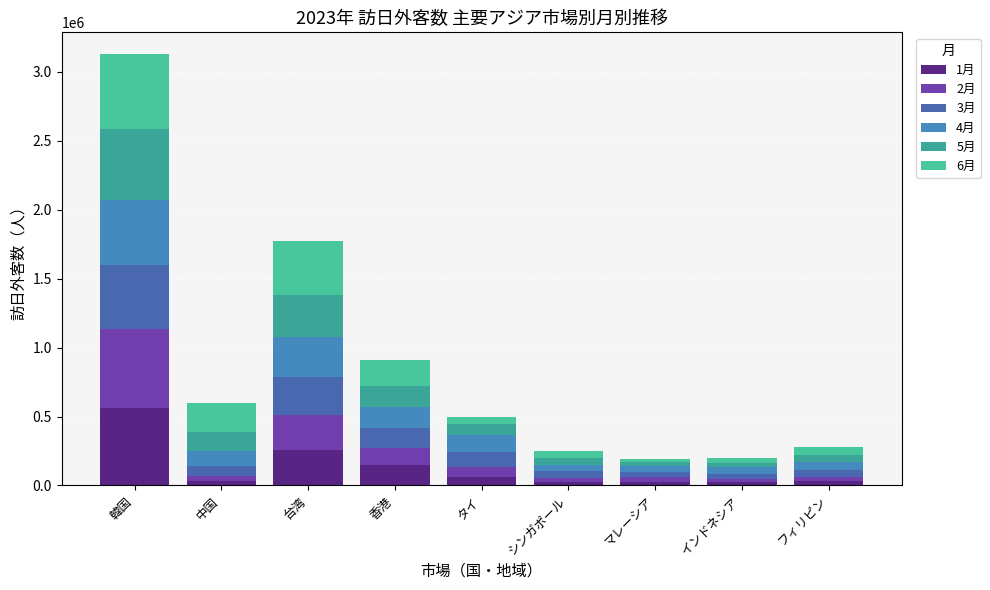

At which category is the sum across all series the highest?

韓国